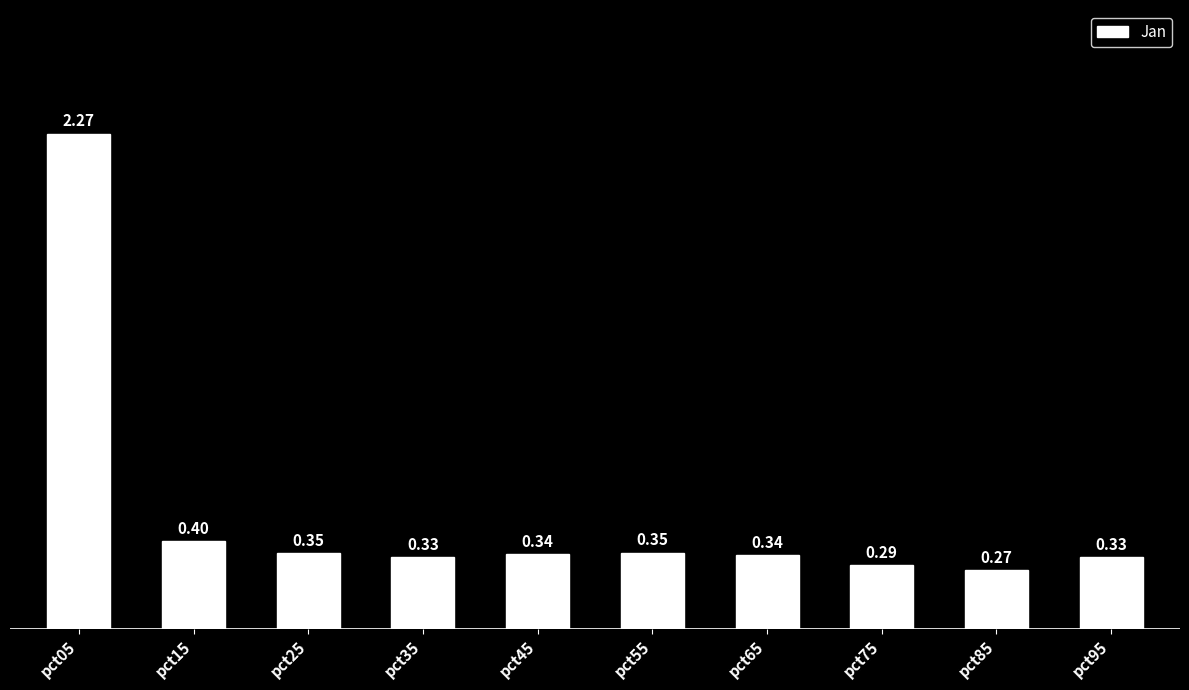

At which category does the chart reach its minimum across all series?

pct85